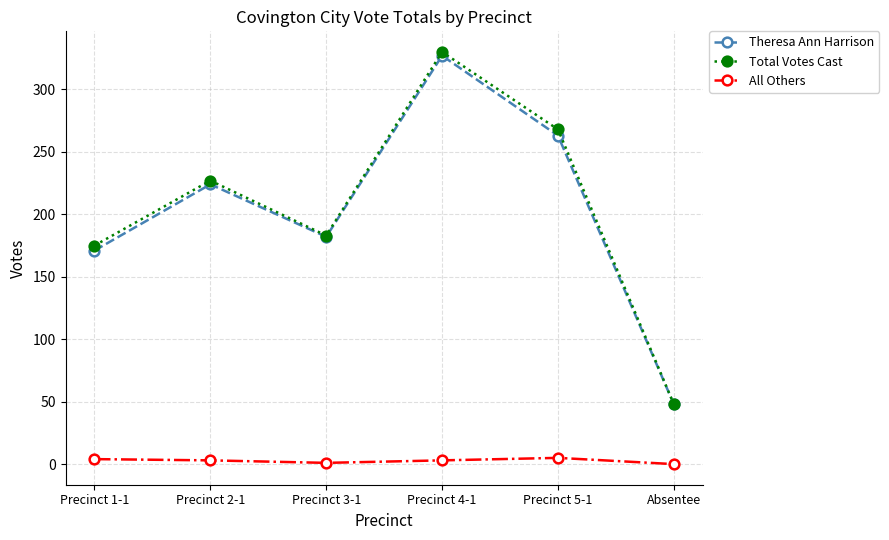

True or false: Total Votes Cast has a value of 227 at Precinct 2-1.

True